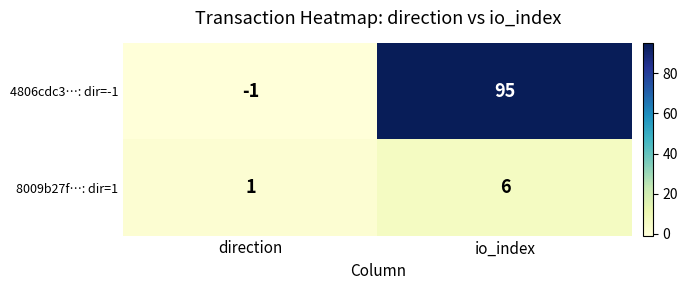

Rank the series by their average value, from lowest to highest.

8009b27f…: dir=1, 4806cdc3…: dir=-1